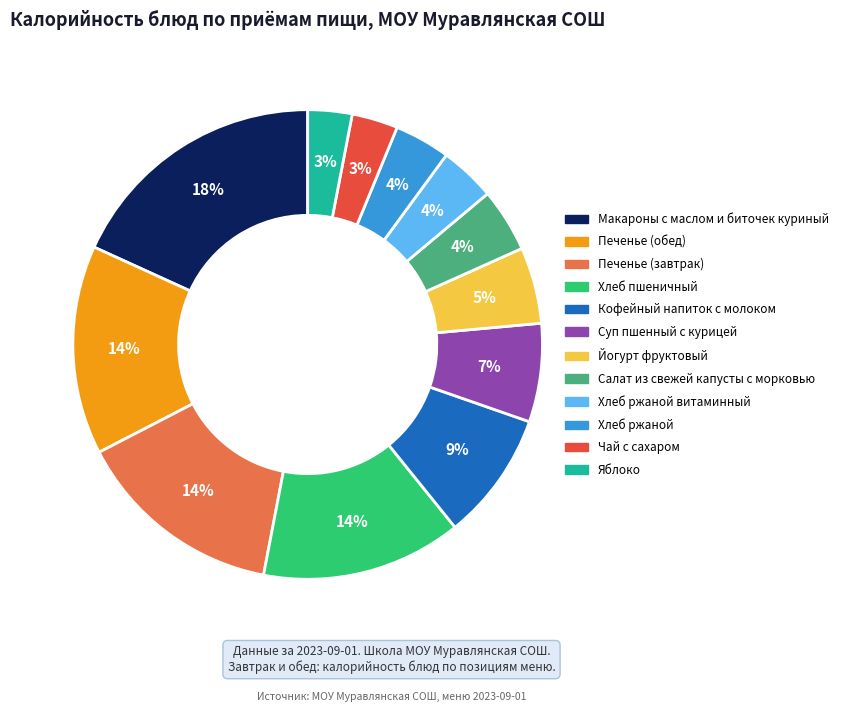

Does any single category account for the majority?

No